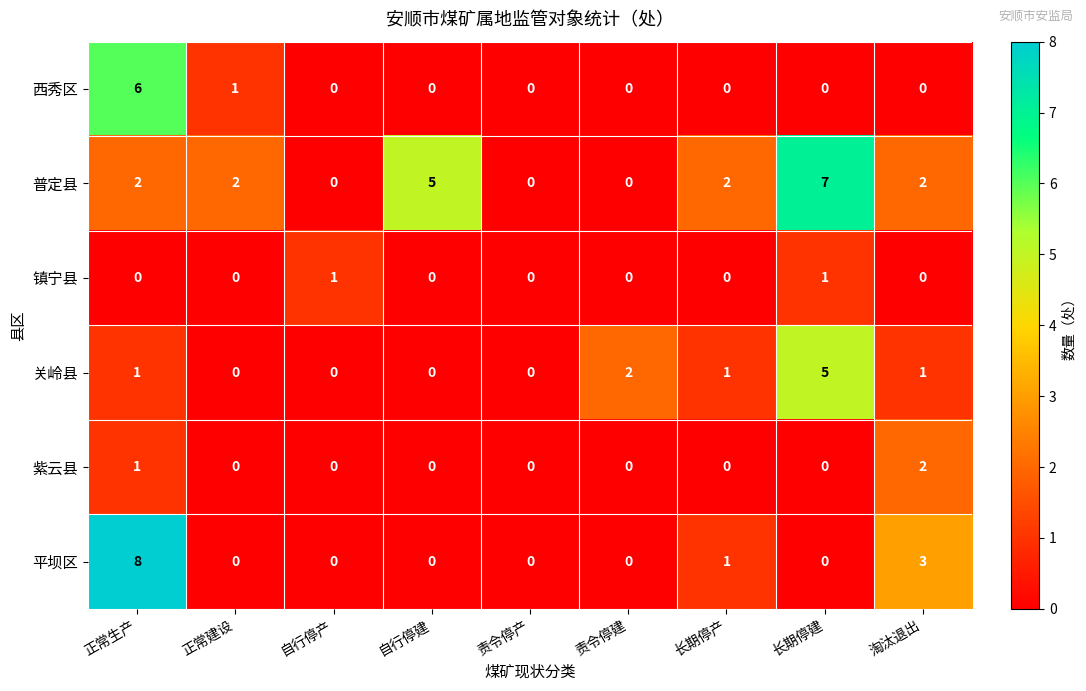

At which category is the sum across all series the highest?

正常生产